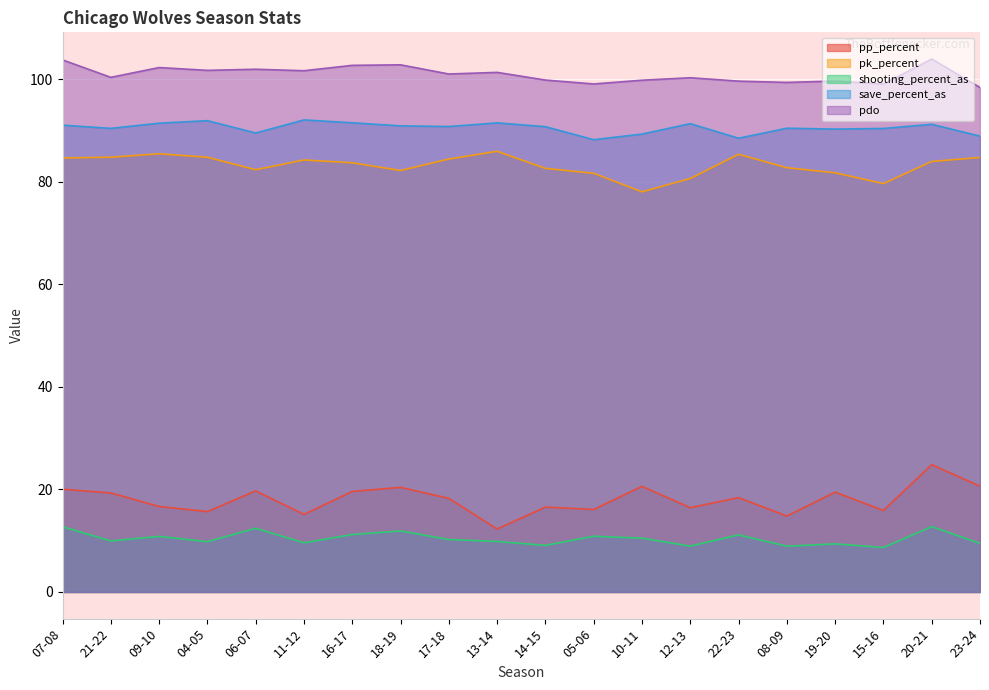

Reading left to right, list all the values displayed in this chart.

pp_percent: 07-08=20.0	21-22=19.3	09-10=16.7	04-05=15.7	06-07=19.7	11-12=15.1	16-17=19.6	18-19=20.4	17-18=18.3	13-14=12.3	14-15=16.6	05-06=16.1	10-11=20.6	12-13=16.4	22-23=18.4	08-09=14.8	19-20=19.5	15-16=15.9	20-21=24.8	23-24=20.6
pk_percent: 07-08=84.6	21-22=84.8	09-10=85.4	04-05=84.8	06-07=82.3	11-12=84.2	16-17=83.7	18-19=82.2	17-18=84.4	13-14=85.9	14-15=82.6	05-06=81.6	10-11=78.0	12-13=80.6	22-23=85.3	08-09=82.7	19-20=81.7	15-16=79.6	20-21=83.9	23-24=84.7
shooting_percent_as: 07-08=12.7	21-22=9.9	09-10=10.8	04-05=9.8	06-07=12.4	11-12=9.6	16-17=11.2	18-19=11.9	17-18=10.2	13-14=9.8	14-15=9.1	05-06=10.9	10-11=10.5	12-13=8.9	22-23=11.1	08-09=8.9	19-20=9.4	15-16=8.7	20-21=12.7	23-24=9.5
save_percent_as: 07-08=91.0	21-22=90.4	09-10=91.4	04-05=91.9	06-07=89.5	11-12=92.0	16-17=91.5	18-19=90.9	17-18=90.8	13-14=91.5	14-15=90.7	05-06=88.2	10-11=89.3	12-13=91.3	22-23=88.5	08-09=90.4	19-20=90.2	15-16=90.4	20-21=91.2	23-24=88.9
pdo: 07-08=103.7	21-22=100.3	09-10=102.2	04-05=101.7	06-07=101.9	11-12=101.6	16-17=102.7	18-19=102.8	17-18=101.0	13-14=101.3	14-15=99.8	05-06=99.0	10-11=99.8	12-13=100.3	22-23=99.6	08-09=99.3	19-20=99.6	15-16=99.0	20-21=103.9	23-24=98.4